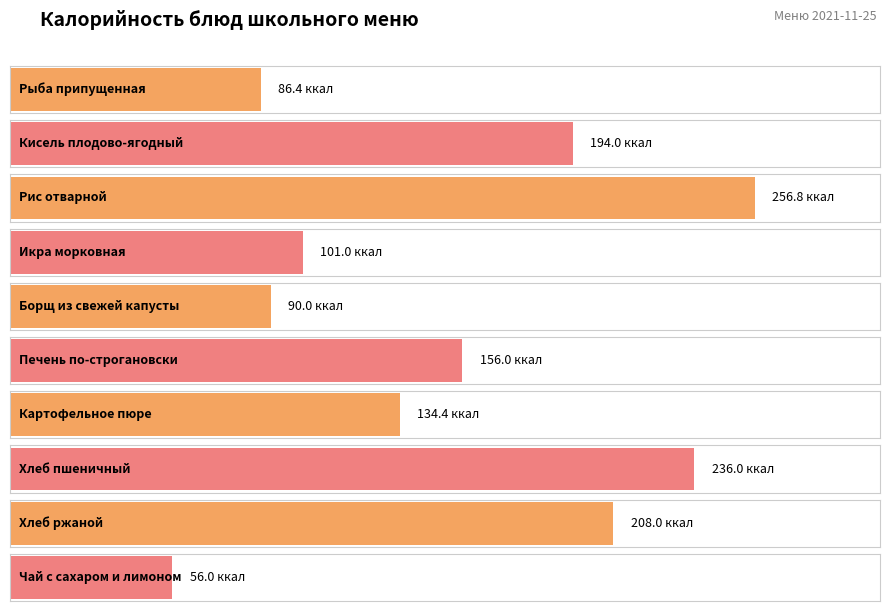

Are the bars horizontal?

Yes